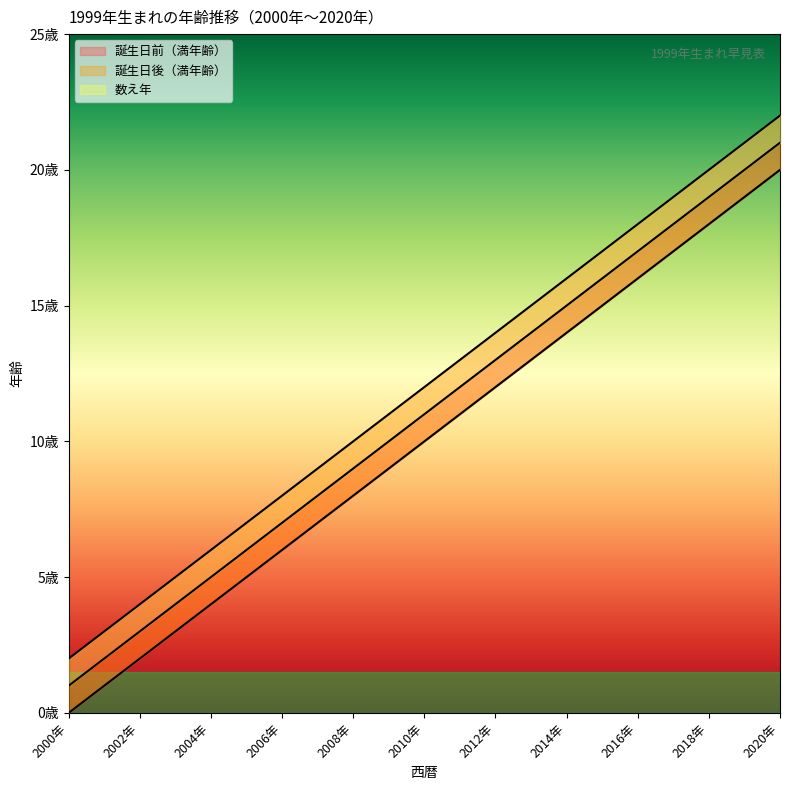

How many lines are shown in the chart?

3